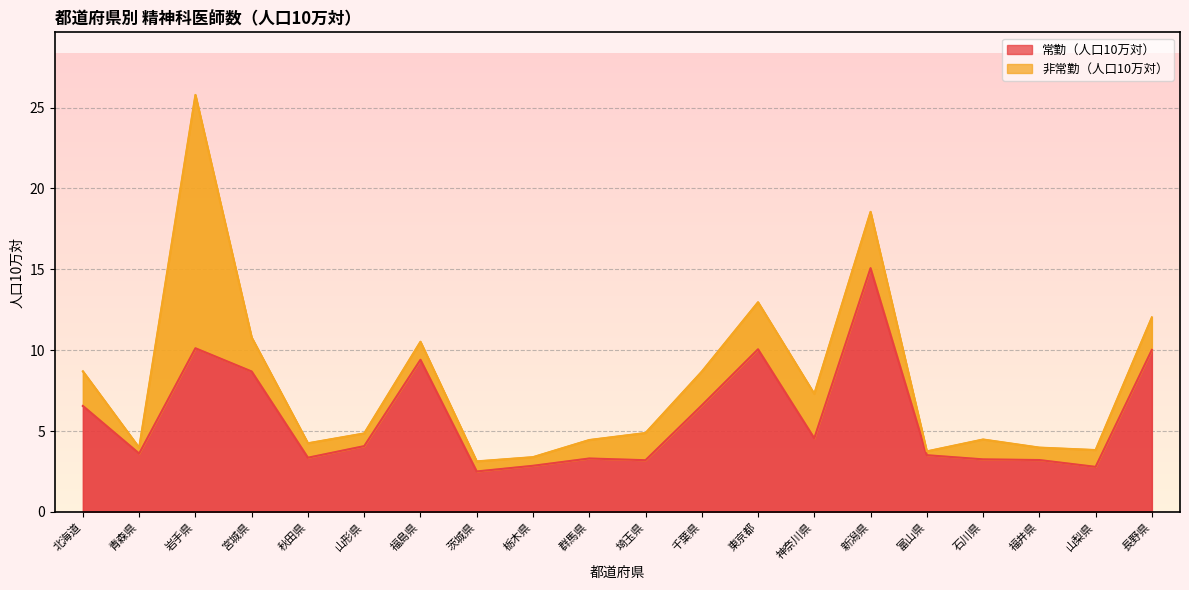

What is the approximate value at 千葉県?

6.6